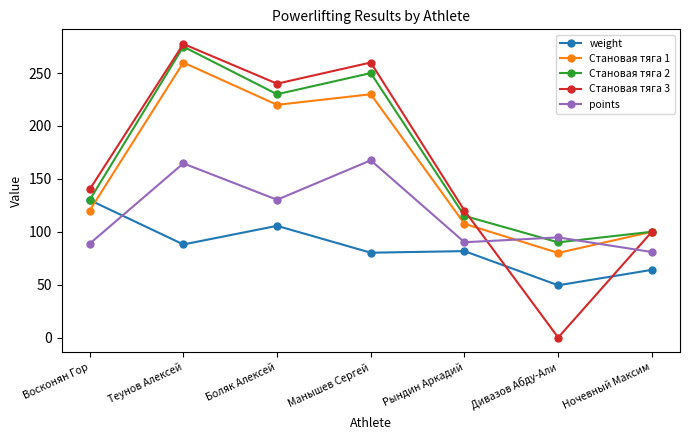

At which category does the chart reach its minimum across all series?

Дивазов Абду-Али